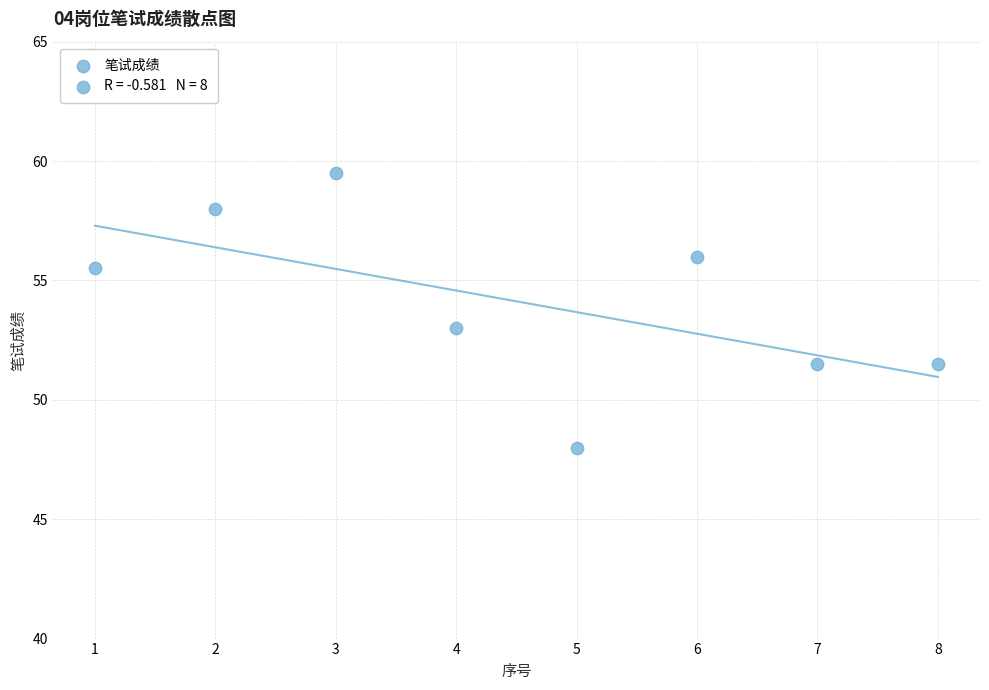

What is the average Y value?

54.1